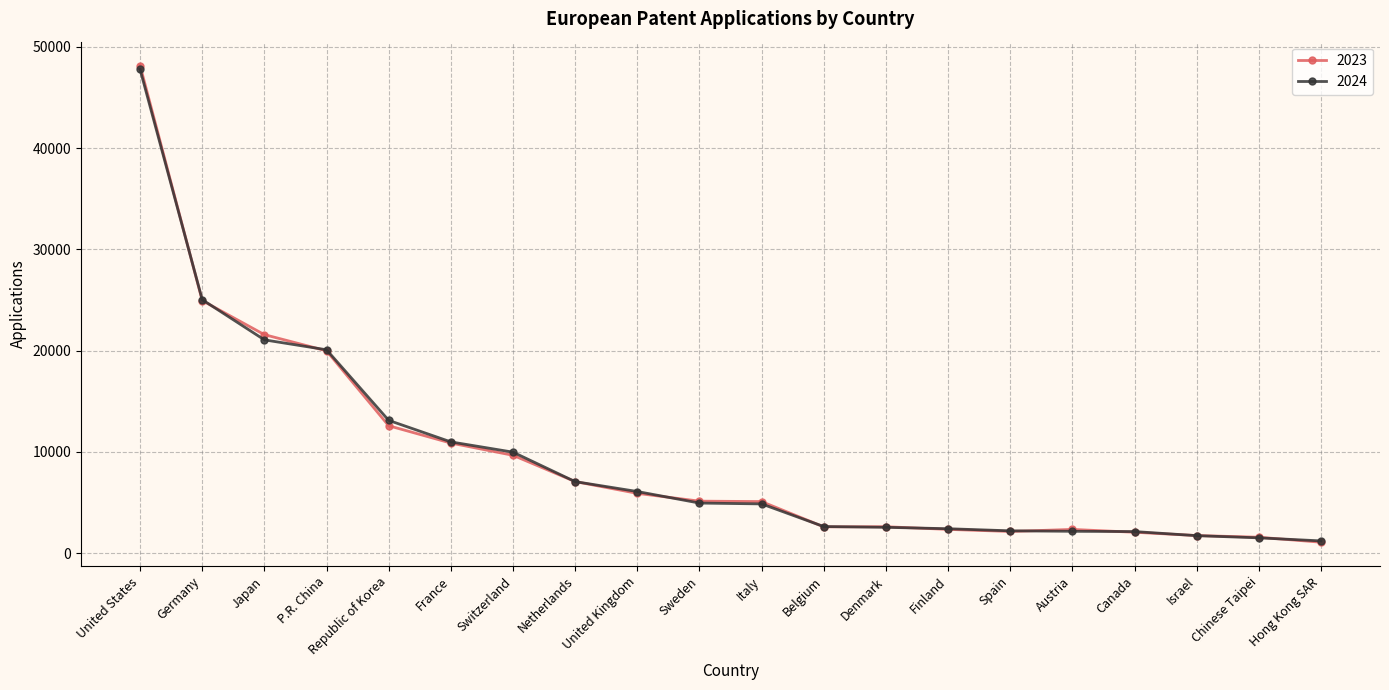

Which category has the lowest value in the 2023 series?

Hong Kong SAR